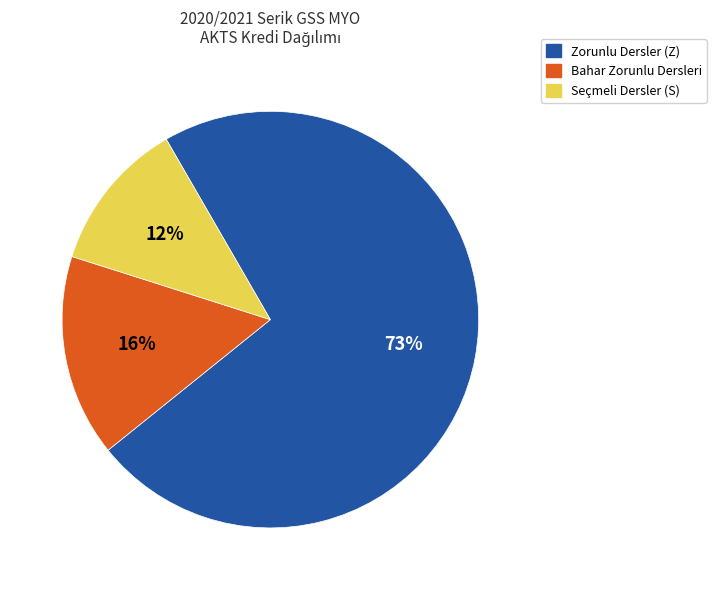

To the nearest percent, what is the average slice percentage?

33%